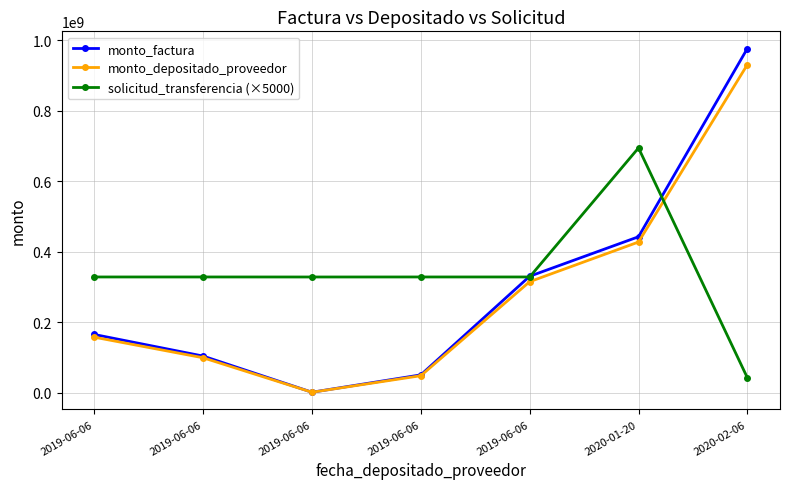

How many lines are shown in the chart?

3